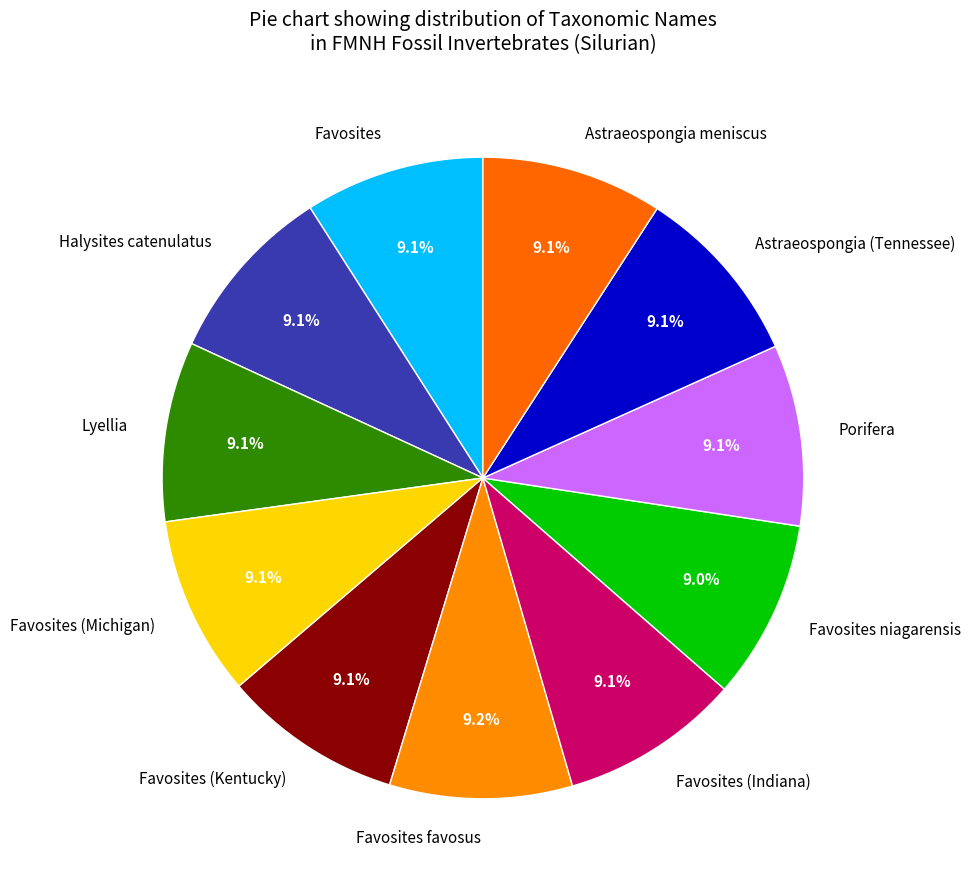

What is the ratio of the value at Favosites (Indiana) to the value at Favosites (Kentucky)?

1.0